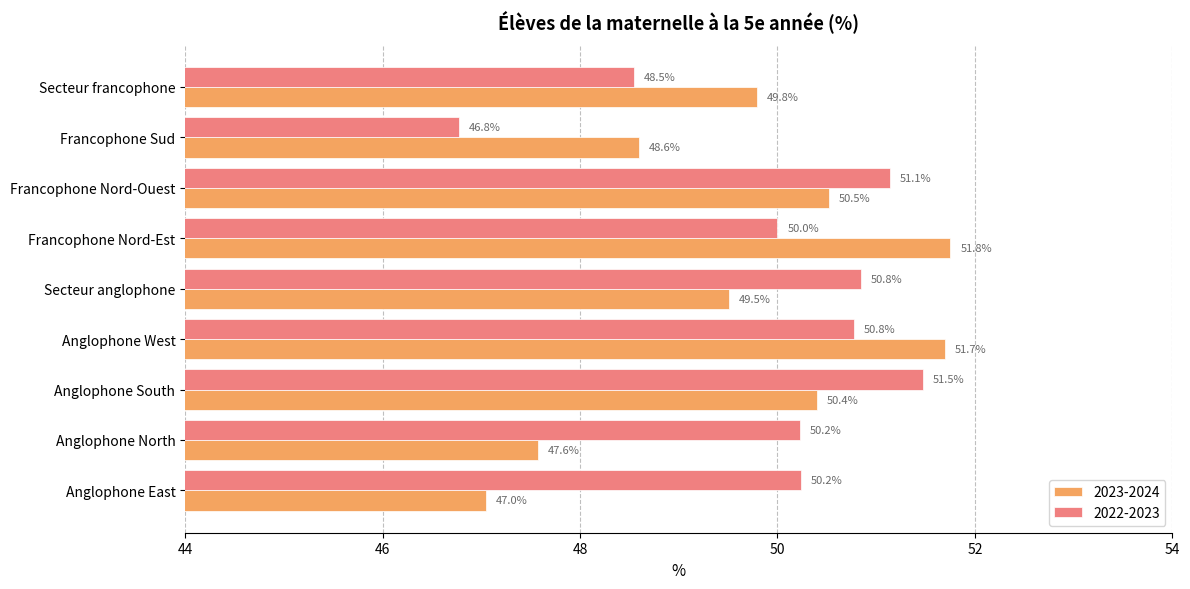

What is the difference between the maximum and minimum values in the 2022-2023 series?

4.7